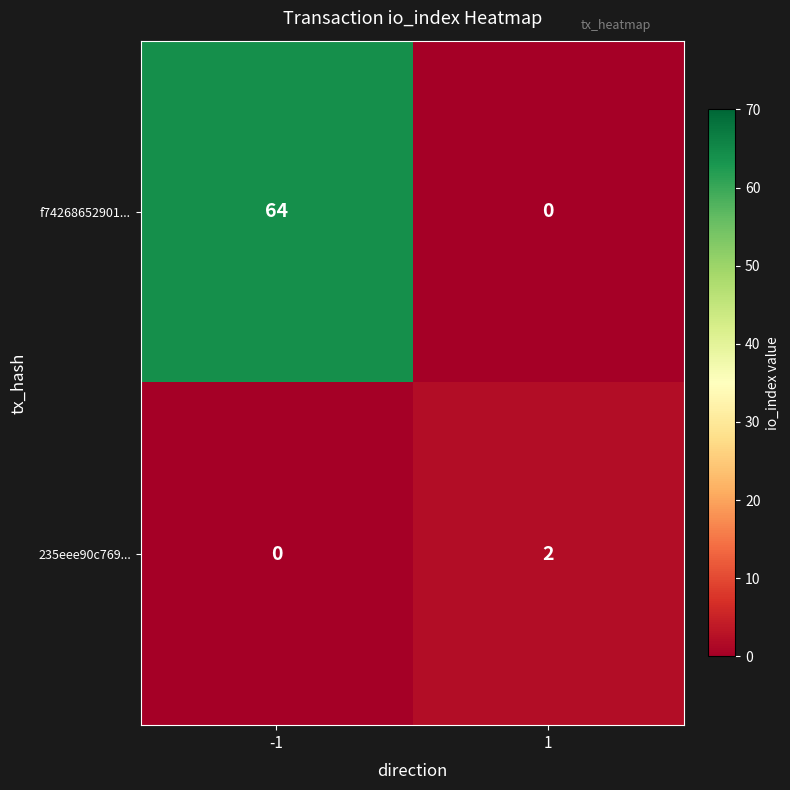

Rank the series by their maximum value, from highest to lowest.

f74268652901..., 235eee90c769...